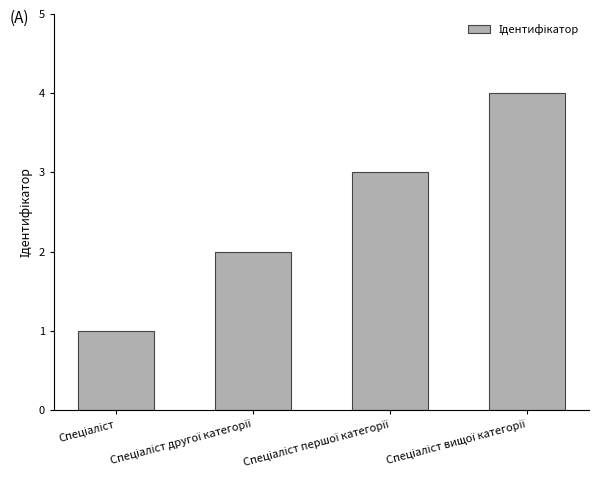

How many categories are shown in the chart?

4